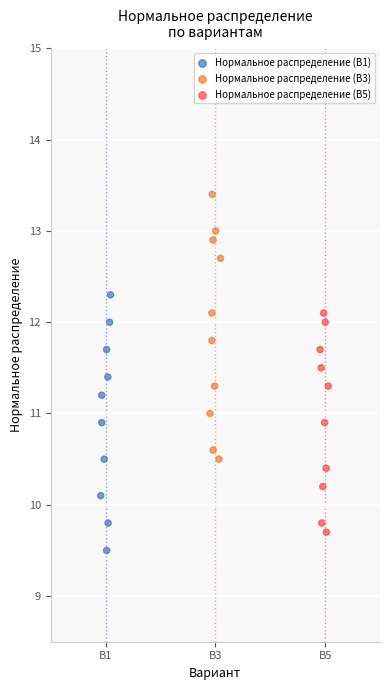

What are all the series names shown in the legend?

Нормальное распределение (В1), Нормальное распределение (В3), Нормальное распределение (В5)